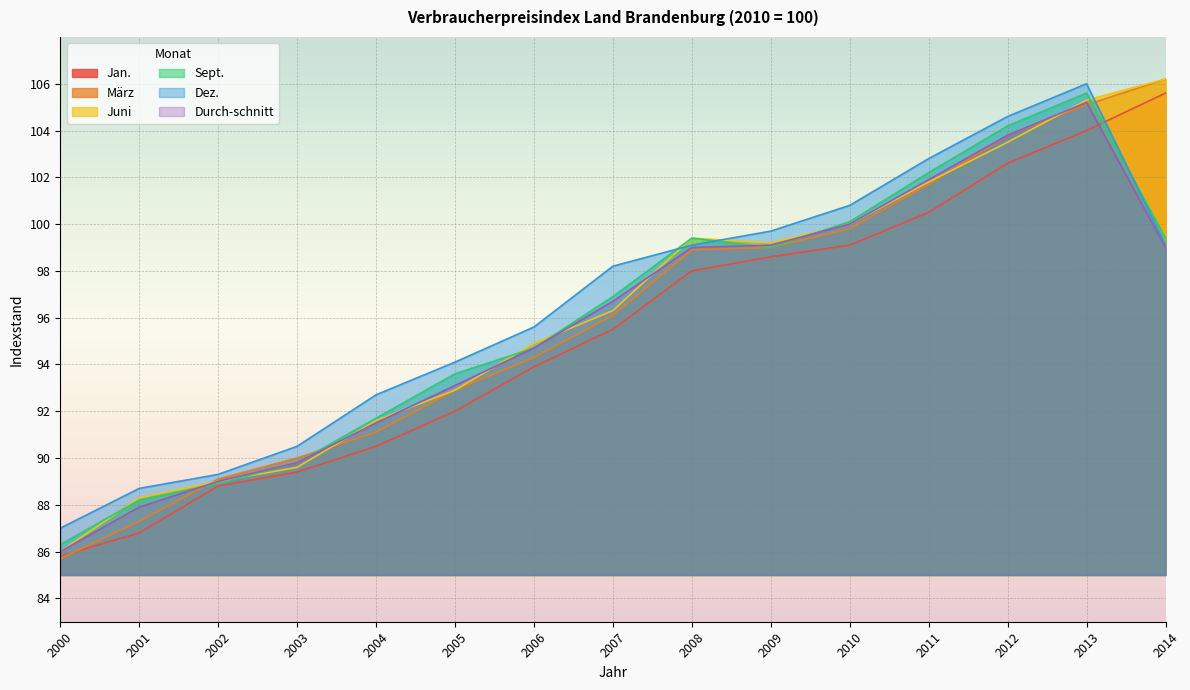

At which category does the chart reach its minimum across all series?

2000